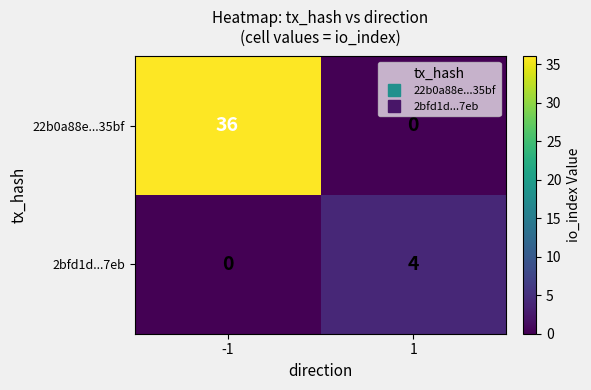

List the series in order of their peak value, lowest first.

2bfd1d...7eb, 22b0a88e...35bf